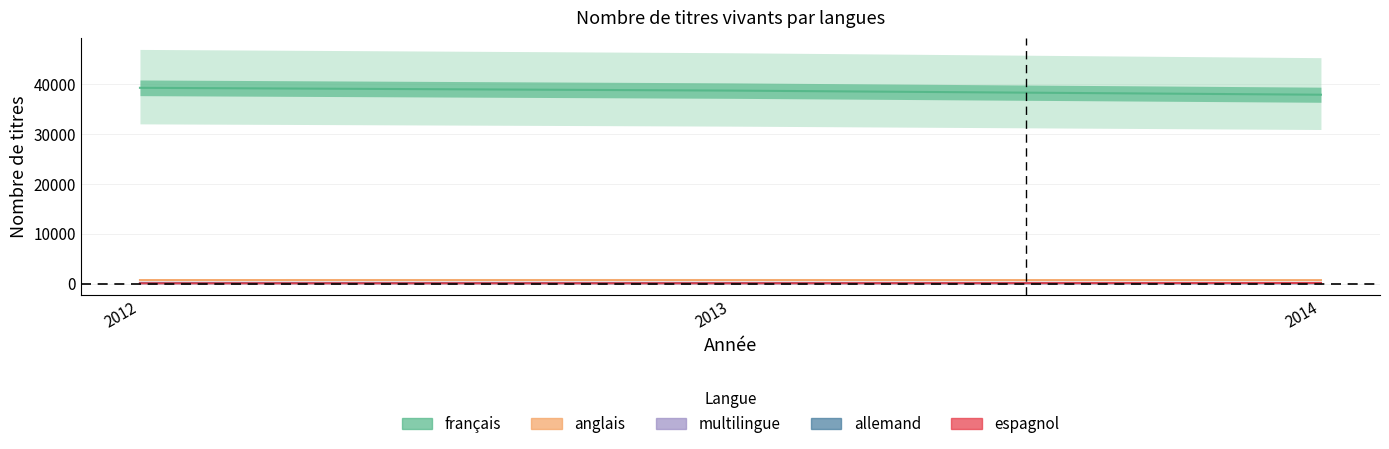

How many lines are shown in the chart?

5